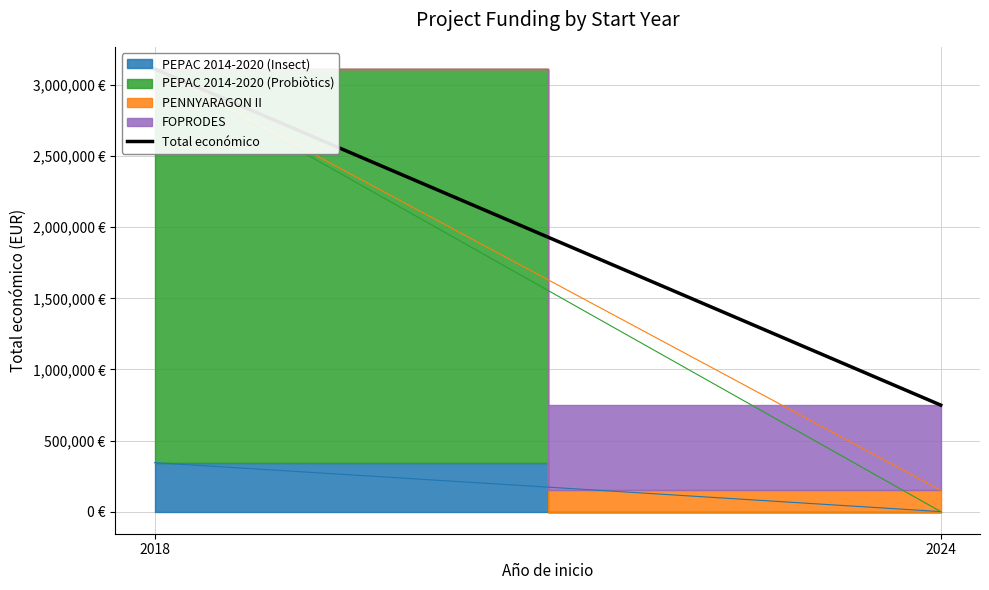

List the labels in order of value, smallest first.

2024, 2018